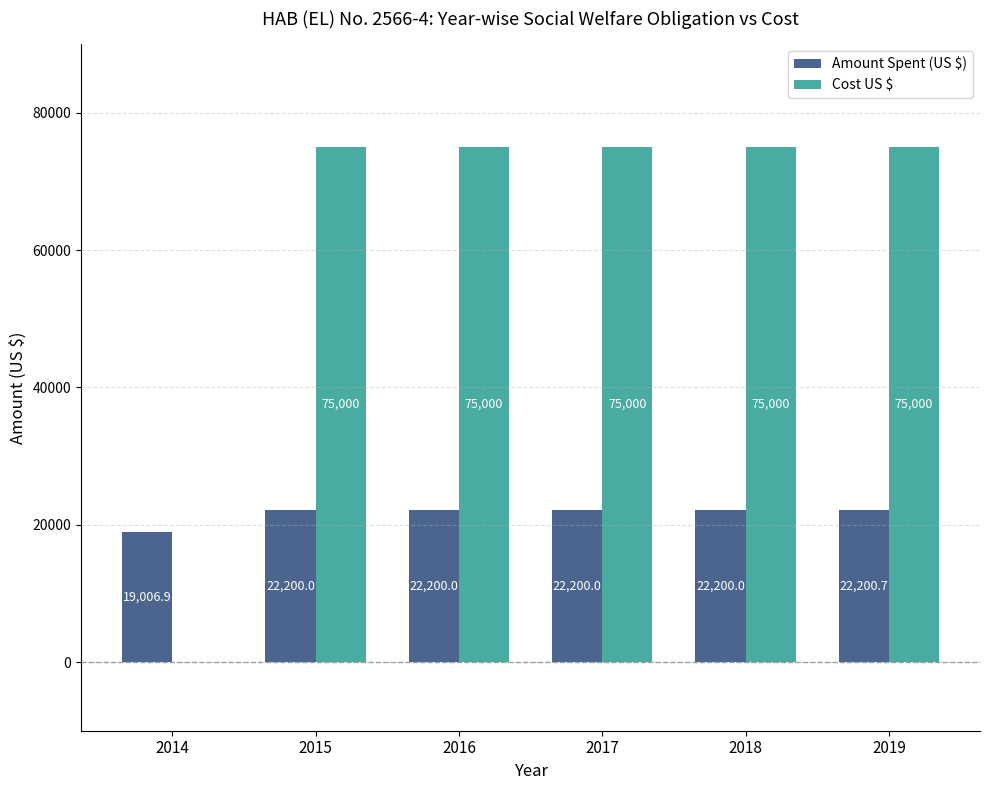

Read the Amount Spent (US $) value at 2019.

22200.7